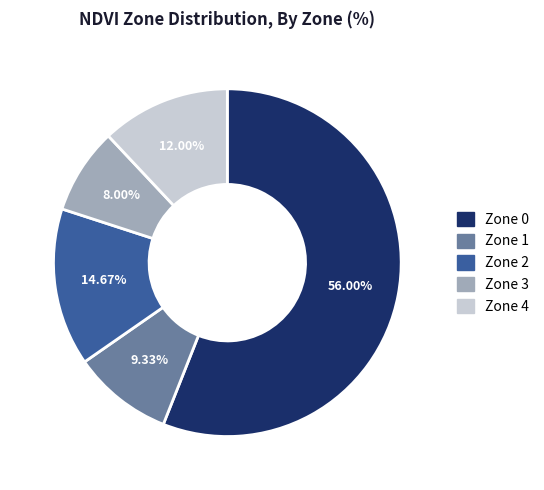

Between Zone 1 and Zone 3, which is larger?

Zone 1